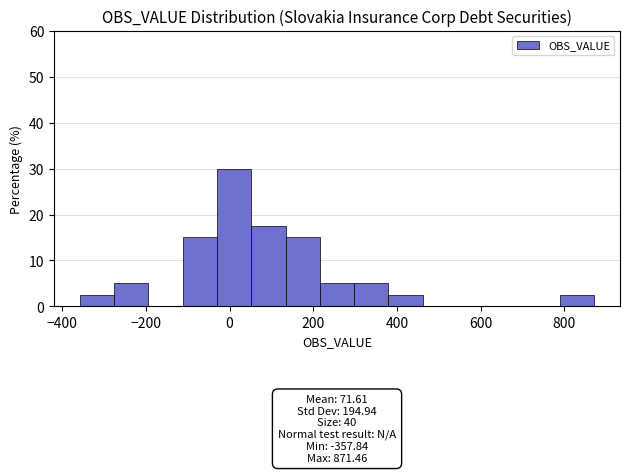

Which range on the x-axis has the tallest bar?

-40 to 60